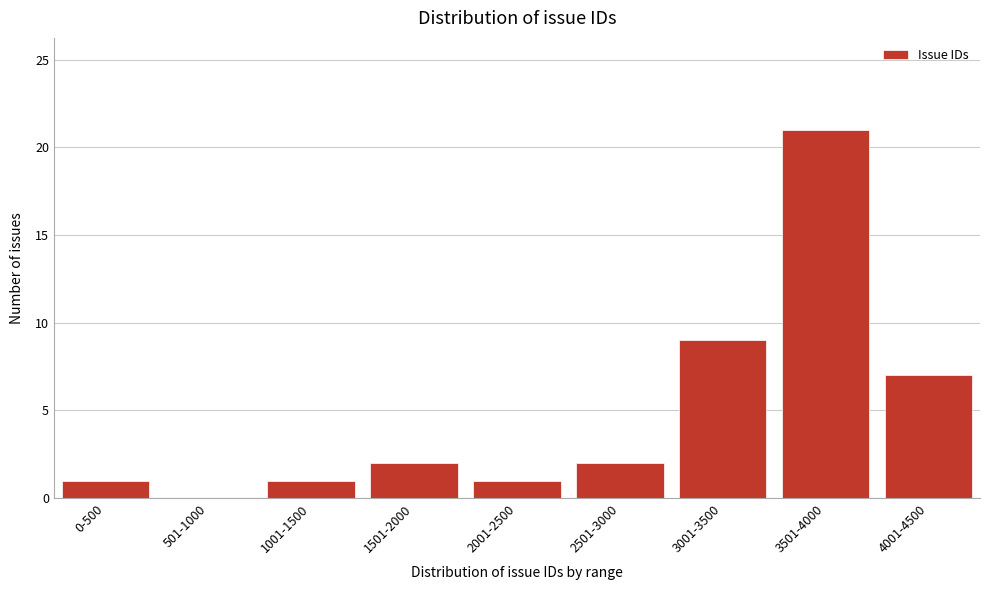

Reading left to right, extract all data points from this chart.

0-500=1	501-1000=0	1001-1500=1	1501-2000=2	2001-2500=1	2501-3000=2	3001-3500=9	3501-4000=21	4001-4500=7